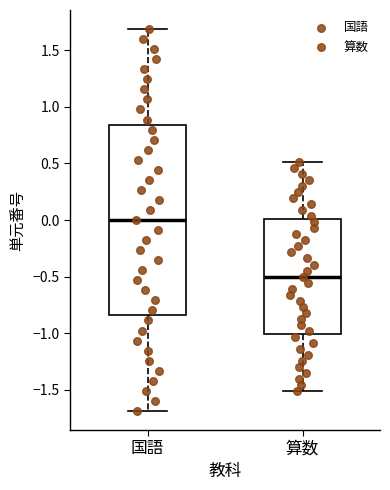

Which box is the tallest, from its lower edge to its upper edge?

国語